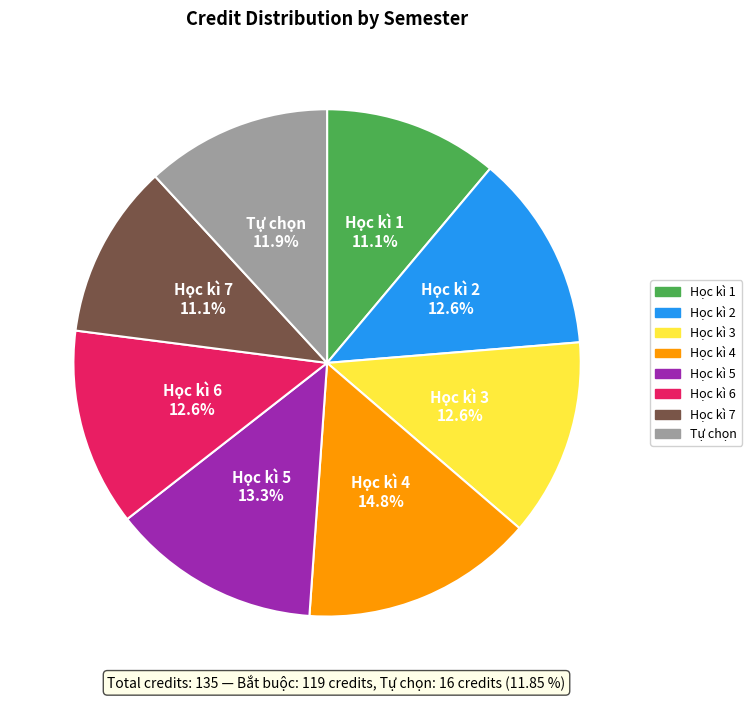

Does Tự chọn represent more than half of the total?

No